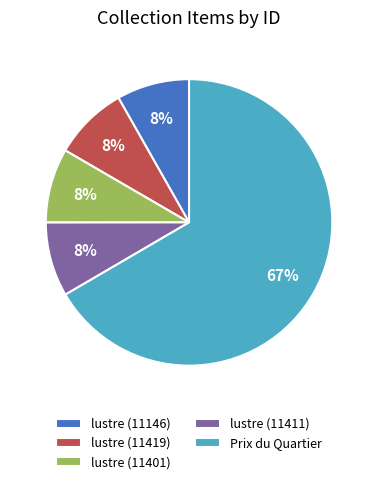

Do lustre (11146) and lustre (11419) together represent more than half of the pie?

No